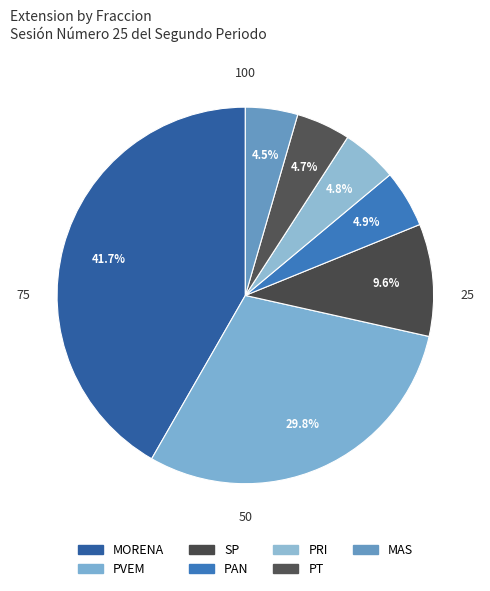

Does PVEM represent more than half of the total?

No